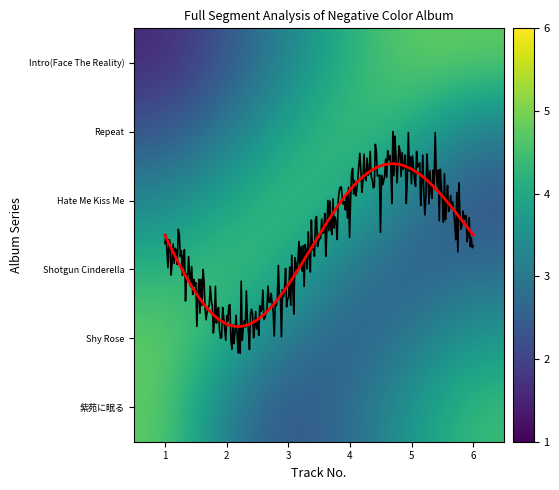

Between 4 and 5, which is larger?

5